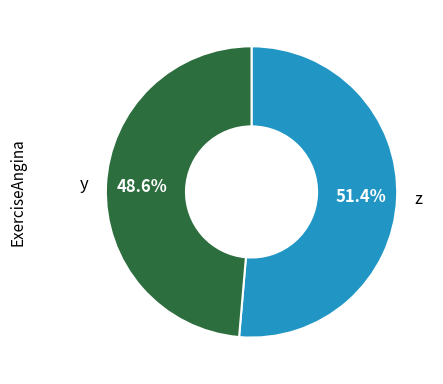

Is there any slice that represents more than half of the pie?

Yes